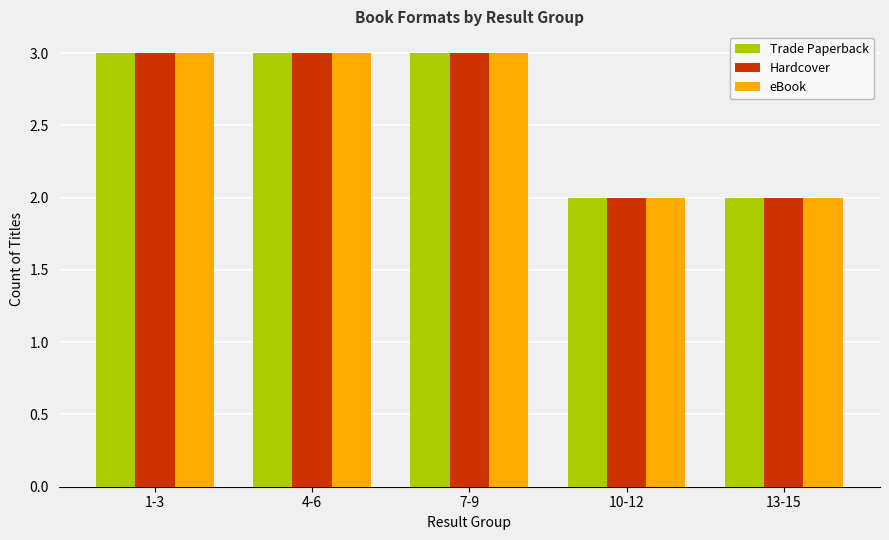

The value of eBook at 7-9 is 3. True or false?

True